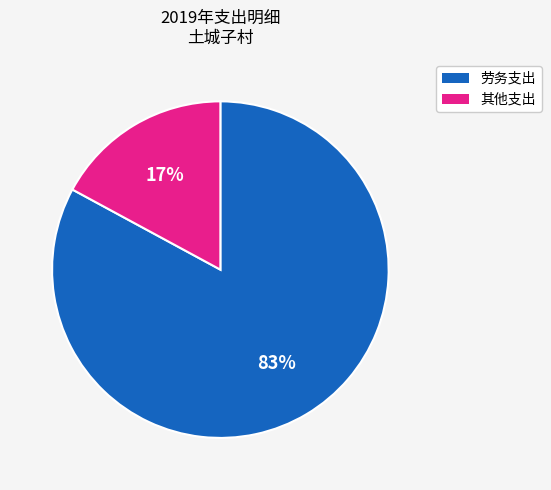

Does any single category account for the majority?

Yes